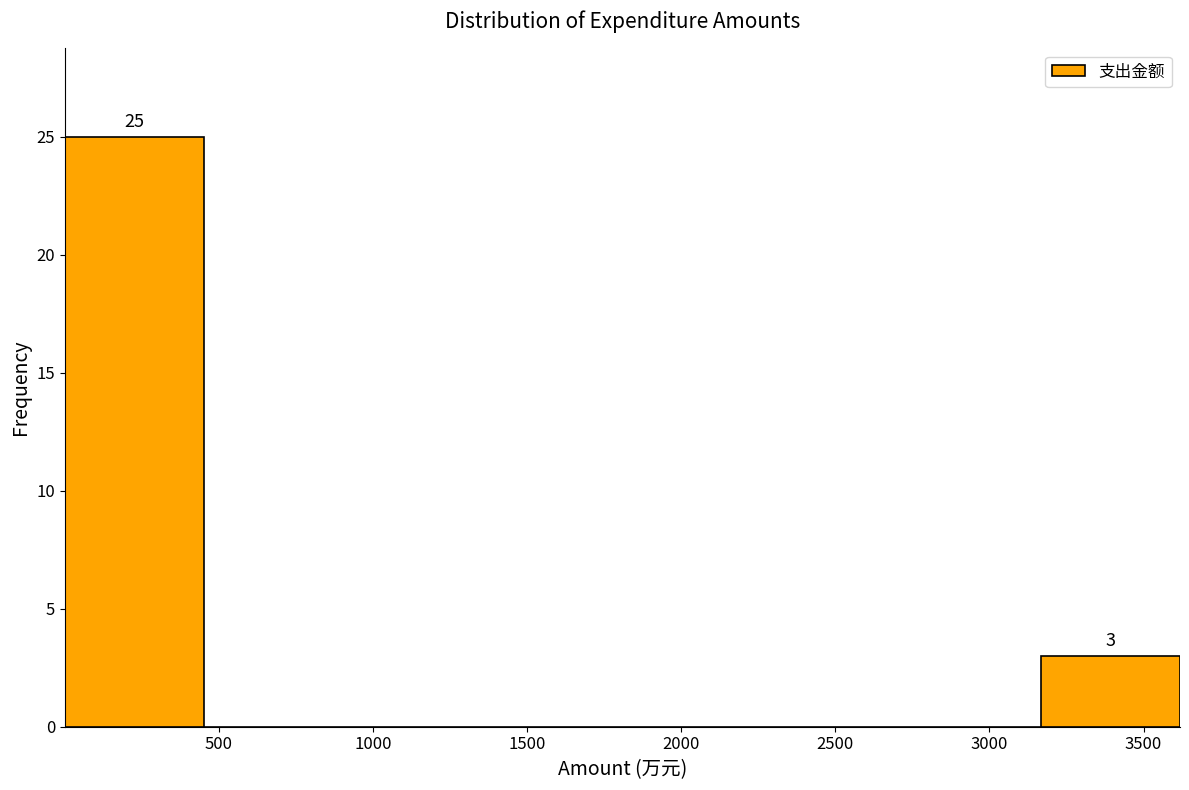

Which range on the x-axis has the tallest bar?

0 to 450